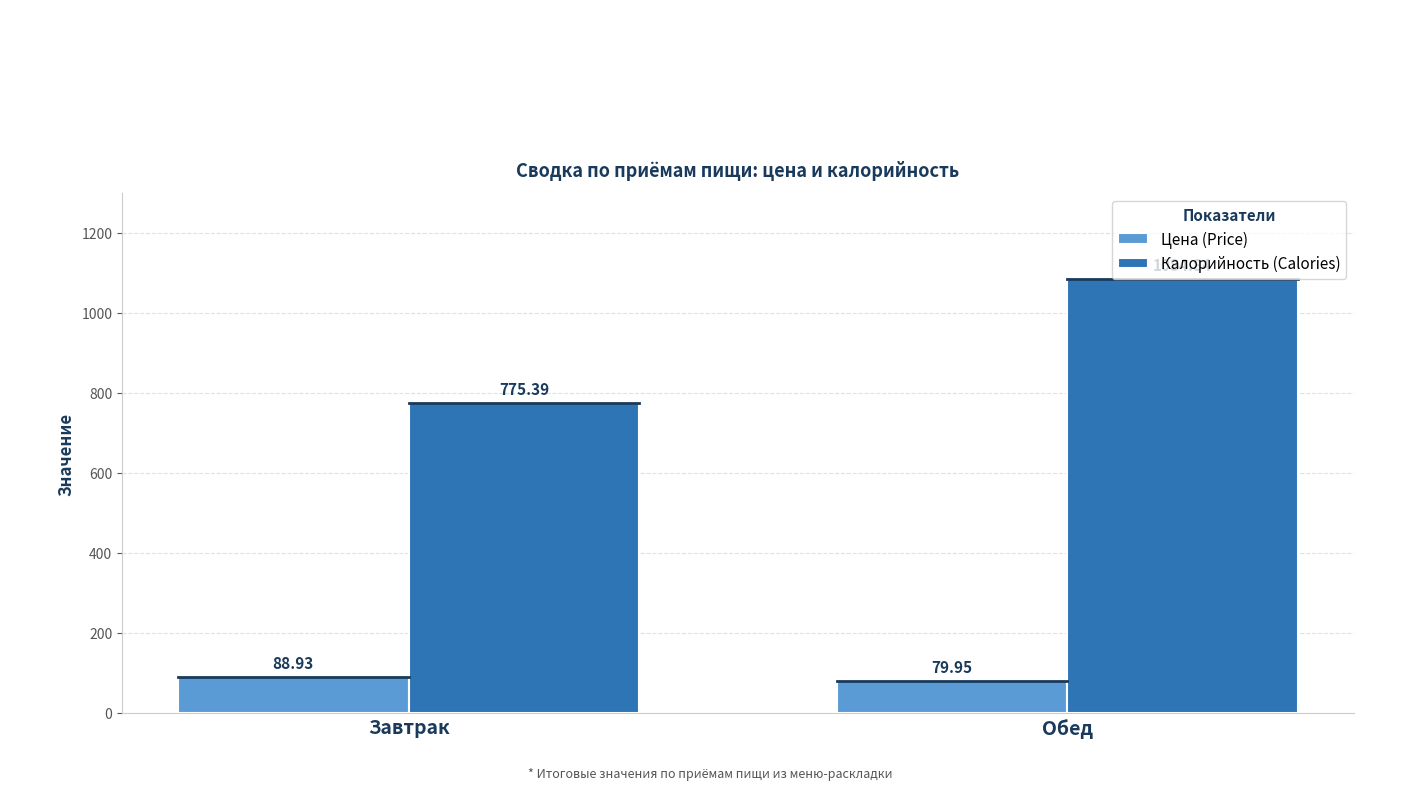

List the labels in order of Калорийность (Calories) value, largest first.

Обед, Завтрак